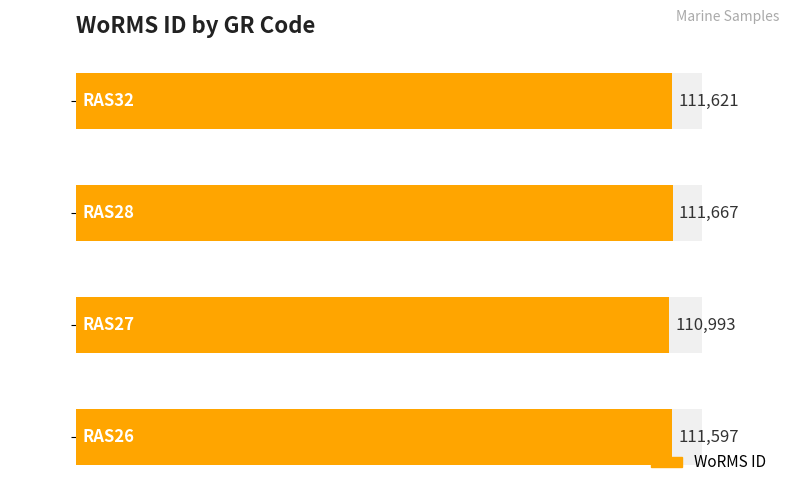

True or false: the data shows 111597 at RAS26.

True